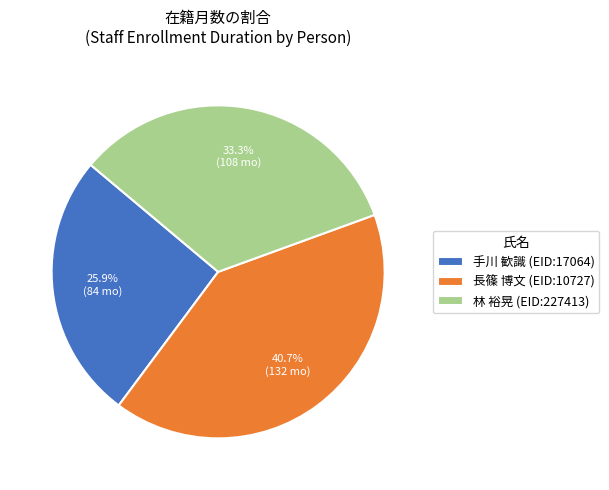

Which category has the smallest portion of the pie?

手川 歓識 (EID:17064)